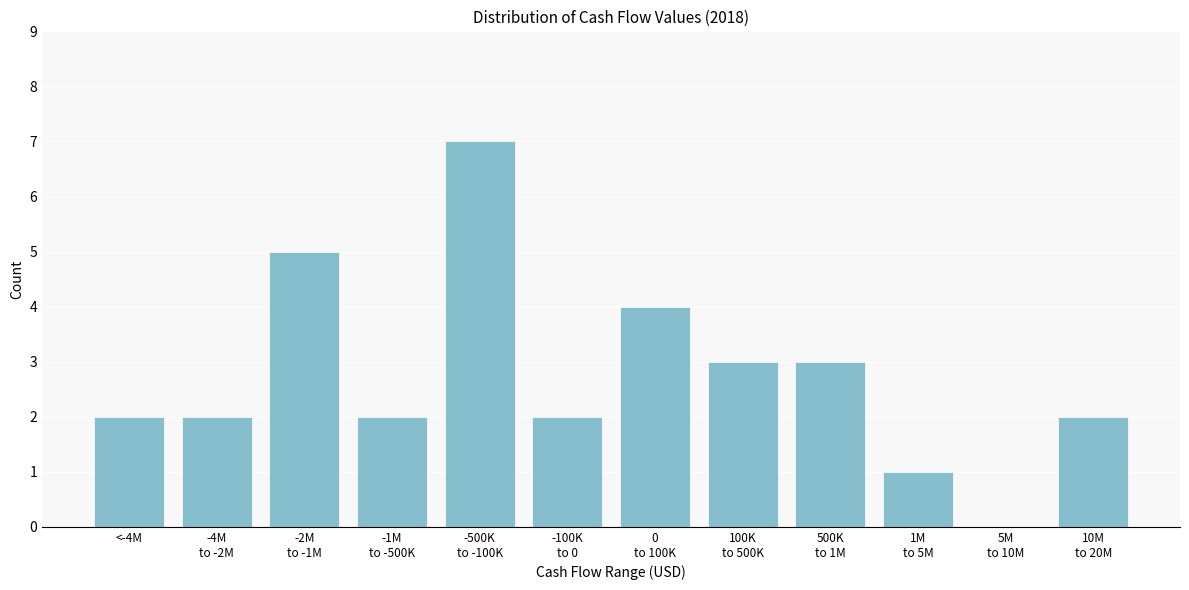

What is the maximum value shown in the chart?

7